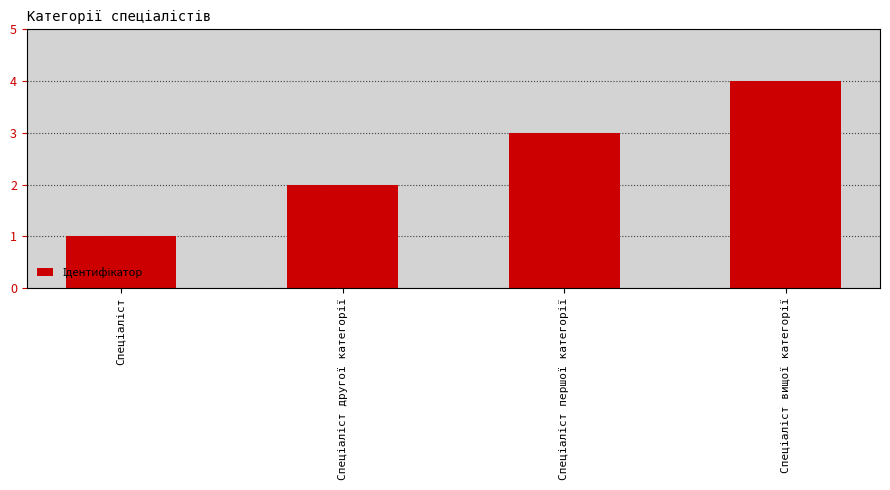

What is the difference between the maximum and minimum values?

3